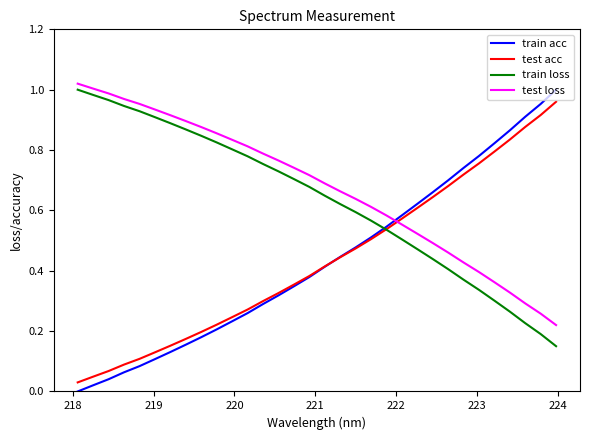

How many intersections are there between test loss and train acc?

1